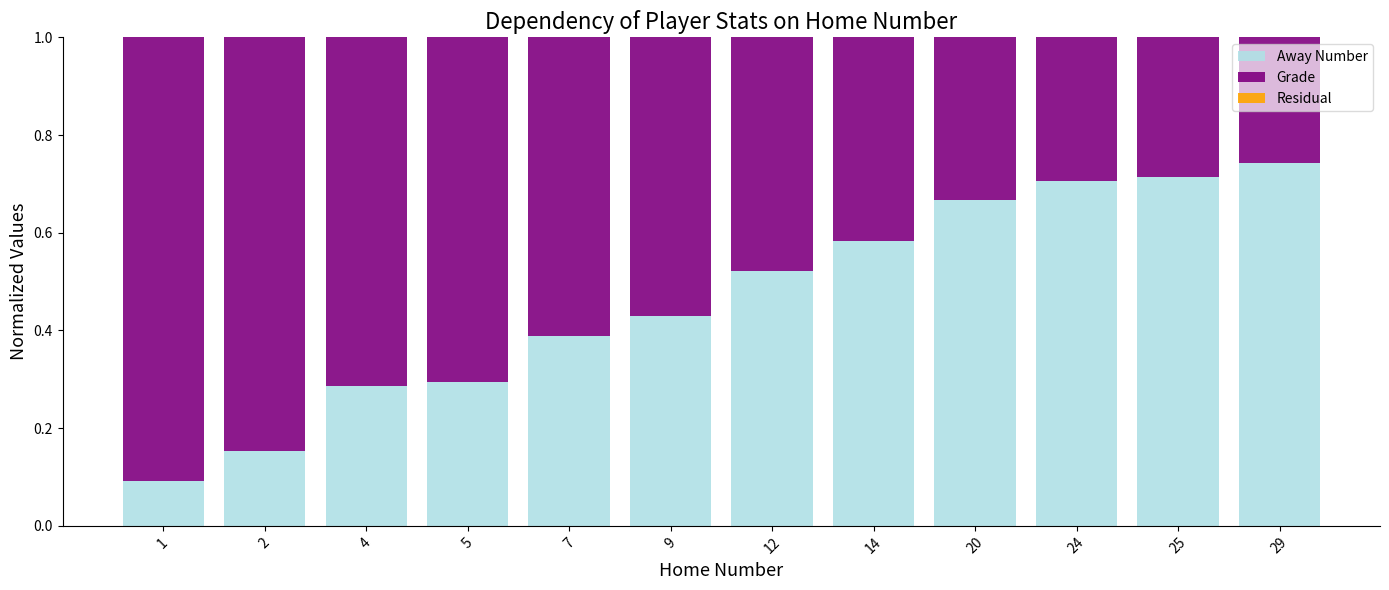

What is the total value across all series at 4?

1.0